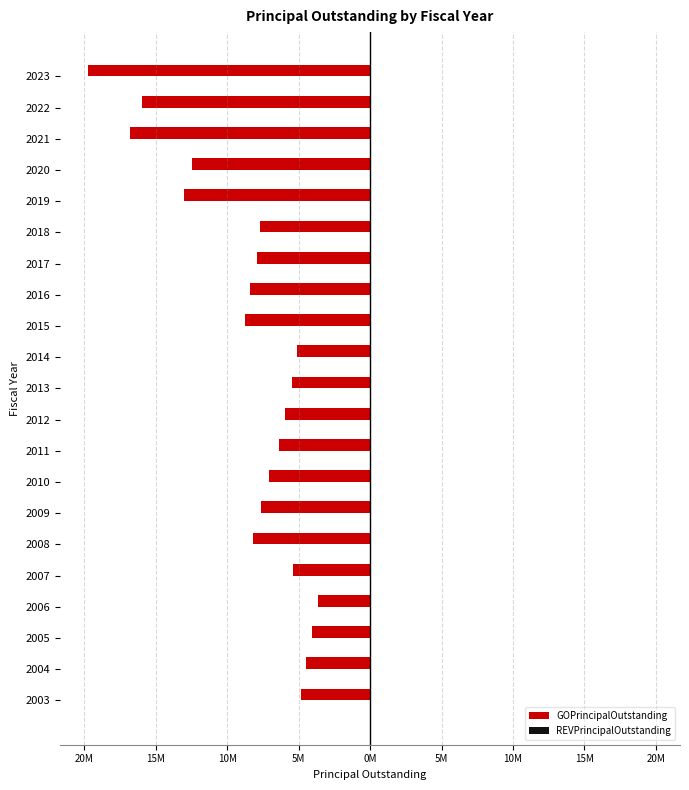

Does the chart contain any negative values?

Yes